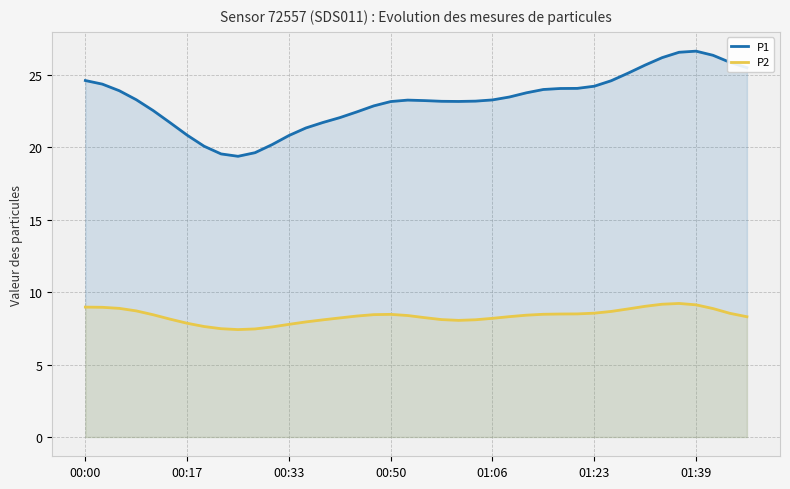

True or false: P2 and P1 cross at least once.

False